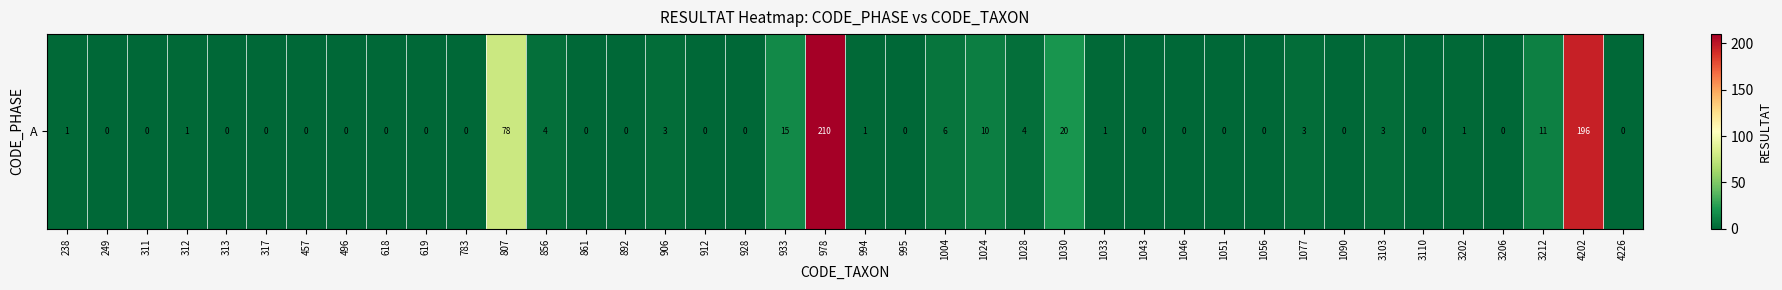

How many distinct data groups are displayed?

1